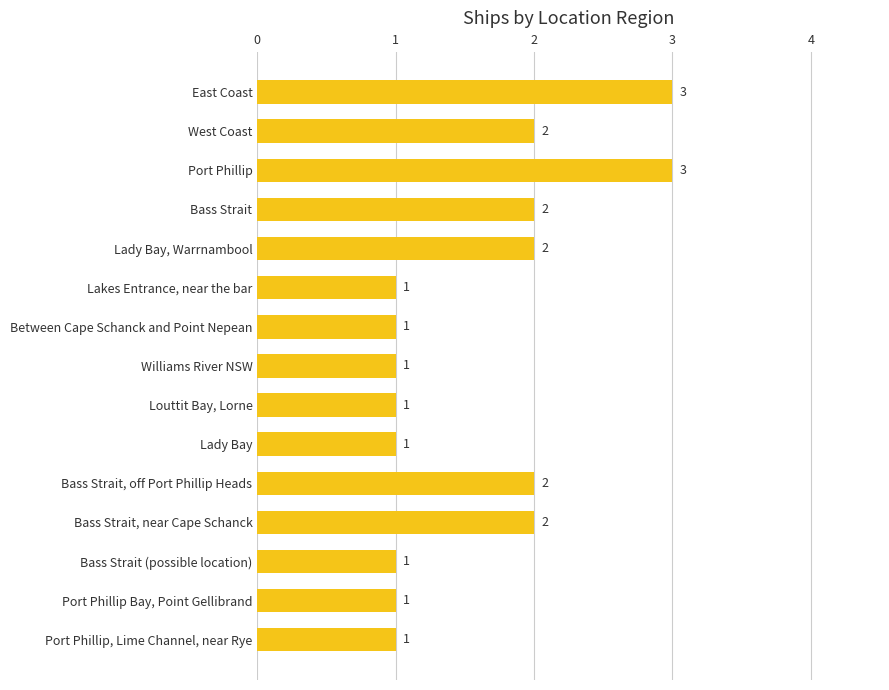

What is the value of the 6th bar from the top?

1